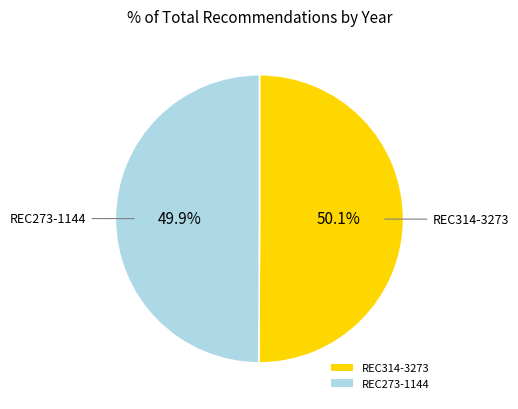

Approximately how many times larger is the value at REC273-1144 compared to REC314-3273?

1.0